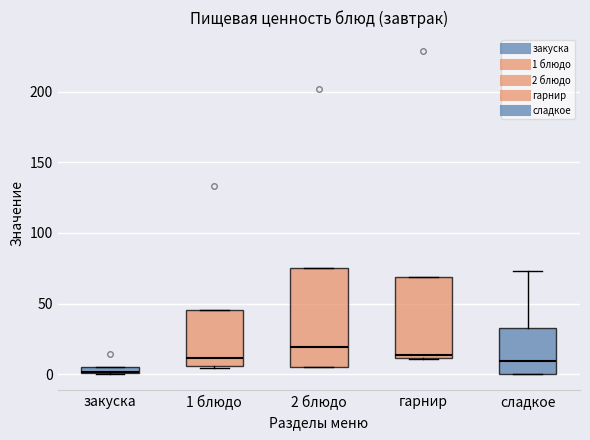

Comparing the boxes themselves (not the whiskers), which one is the tallest?

2 блюдо